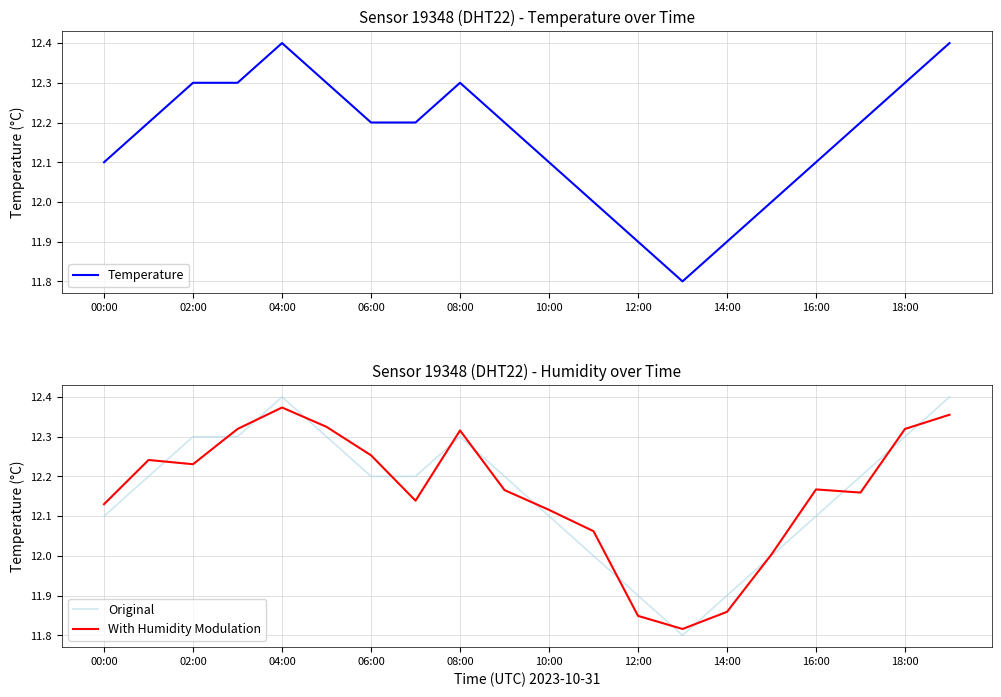

Is this an area chart (filled region under the line)?

No